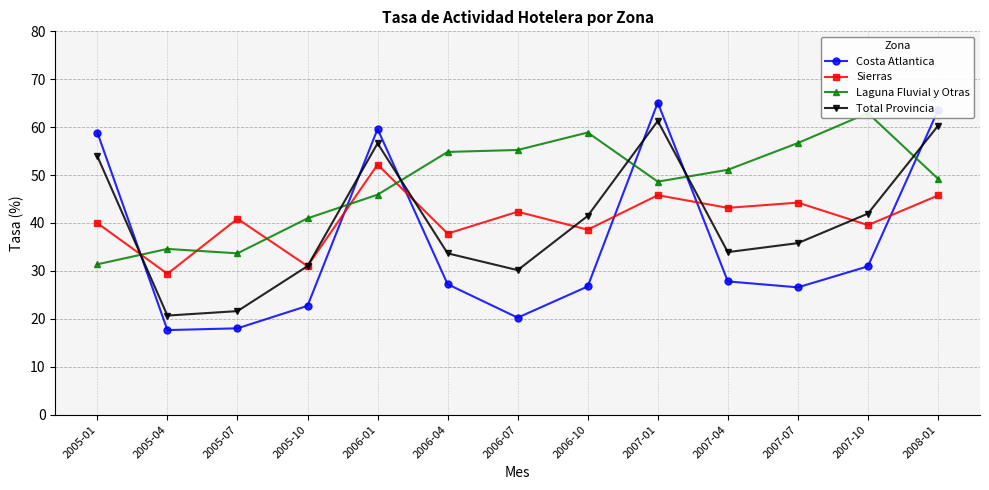

What is the label of the 11th point from the right?

2005-07